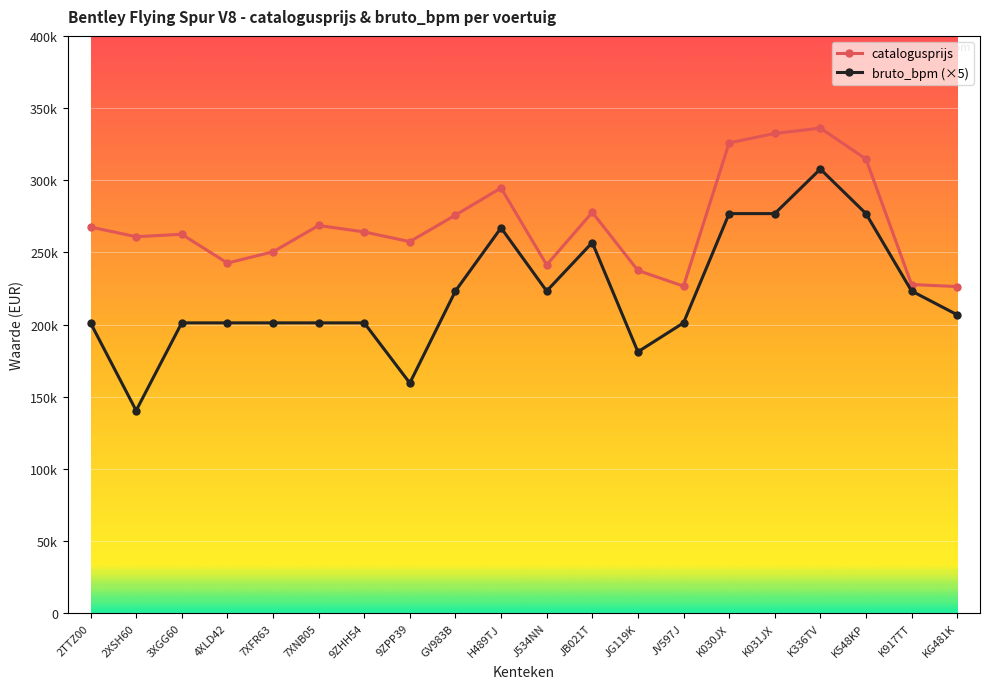

Rank the series by their average value, from lowest to highest.

bruto_bpm (×5), catalogusprijs